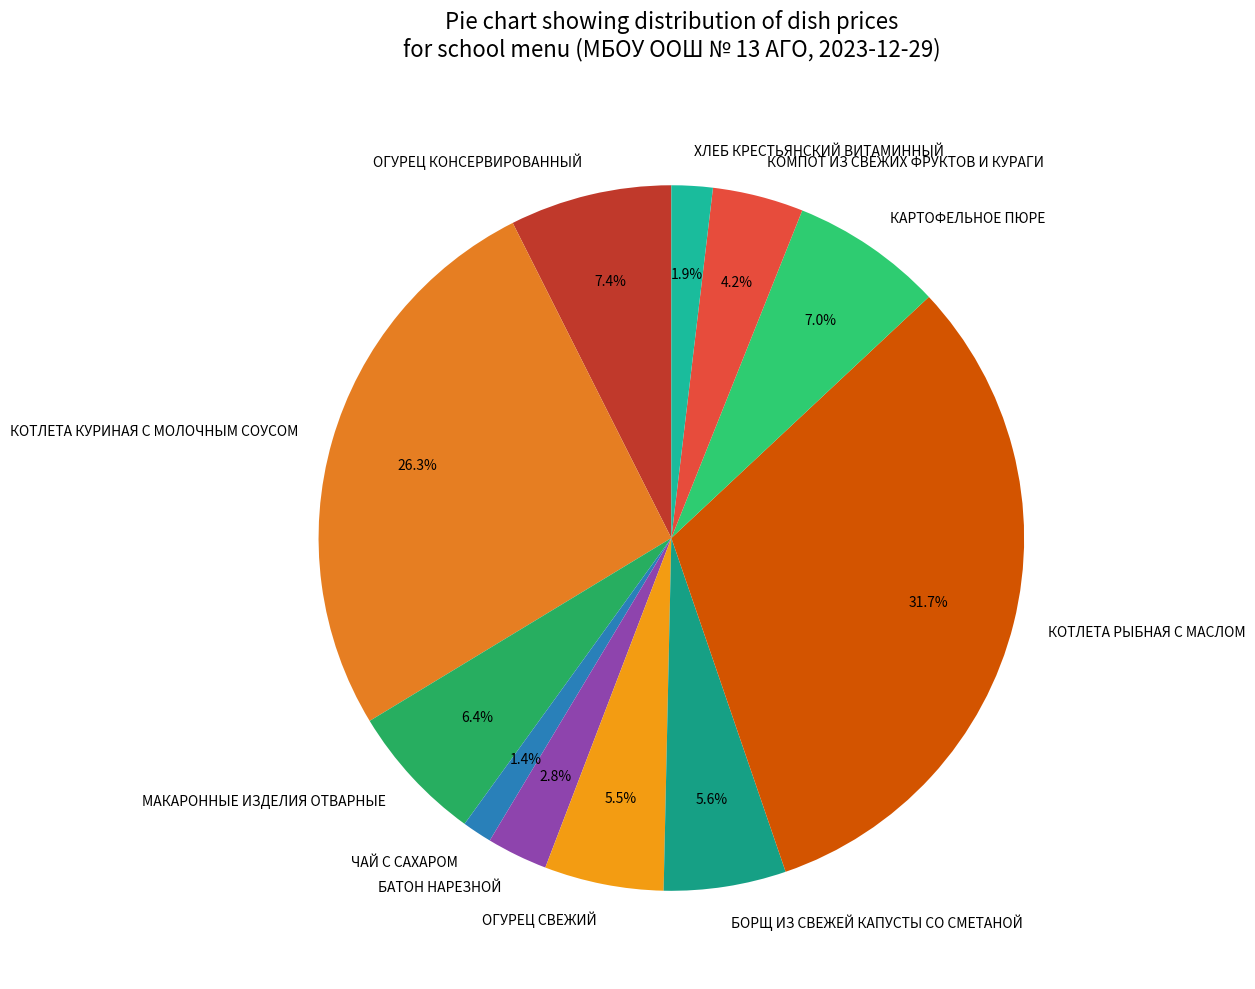

How much of the chart is everything except КОМПОТ ИЗ СВЕЖИХ ФРУКТОВ И КУРАГИ?

95.8%